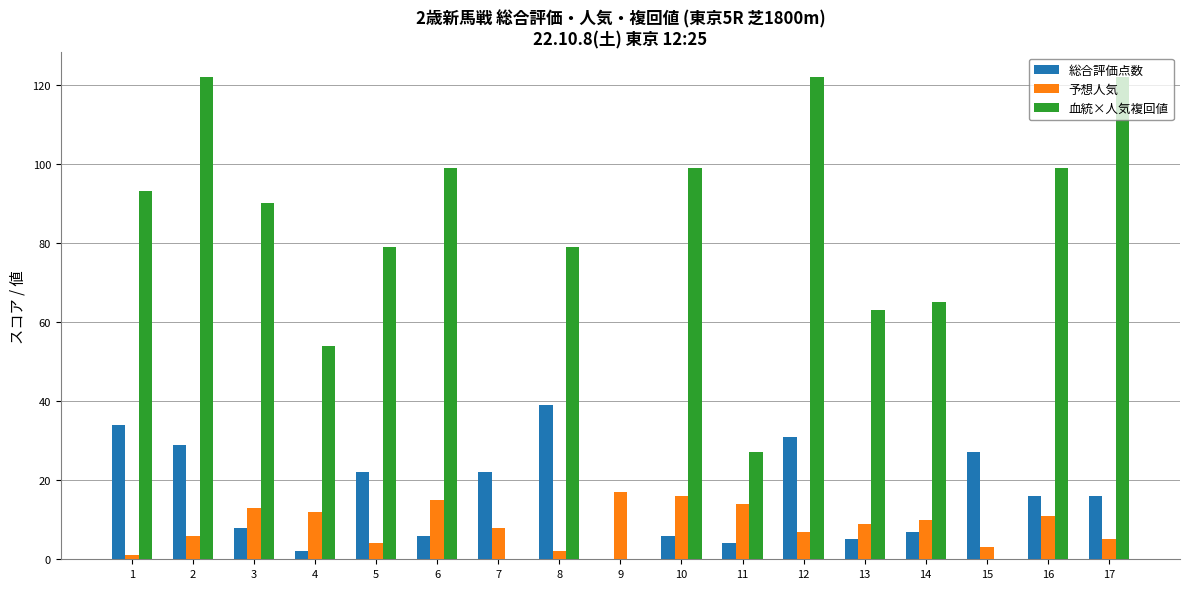

Reading right to left, extract all data points from this chart.

総合評価点数: 16	16	27	7	5	31	4	6	0	39	22	6	22	2	8	29	34
予想人気: 5	11	3	10	9	7	14	16	17	2	8	15	4	12	13	6	1
血統×人気複回値: 122	99	0	65	63	122	27	99	0	79	0	99	79	54	90	122	93